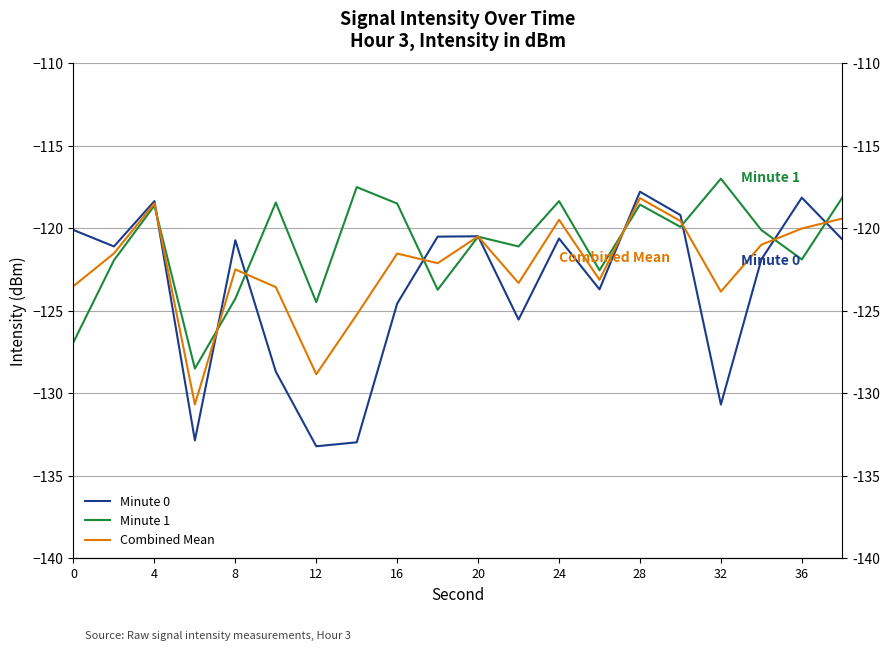

What is the value of the Minute 0 point at the 9th from the left?

-124.6